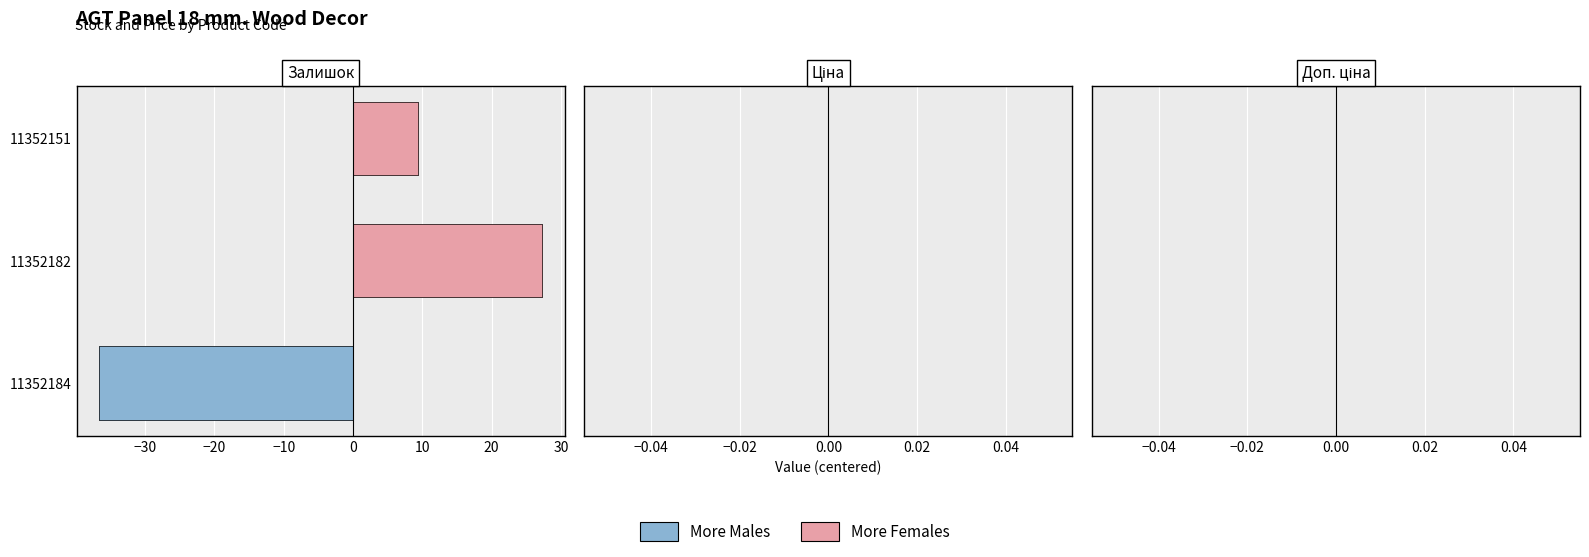

Reading right to left, transcribe all the data shown in this chart.

More Males: 0.0	0.0	-36.7
More Females: 9.3	27.3	0.0